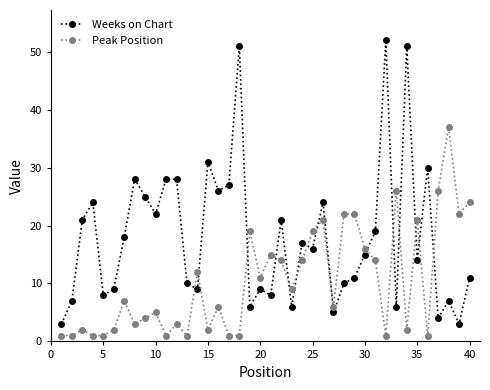

What is the average value of the Weeks on Chart series?

18